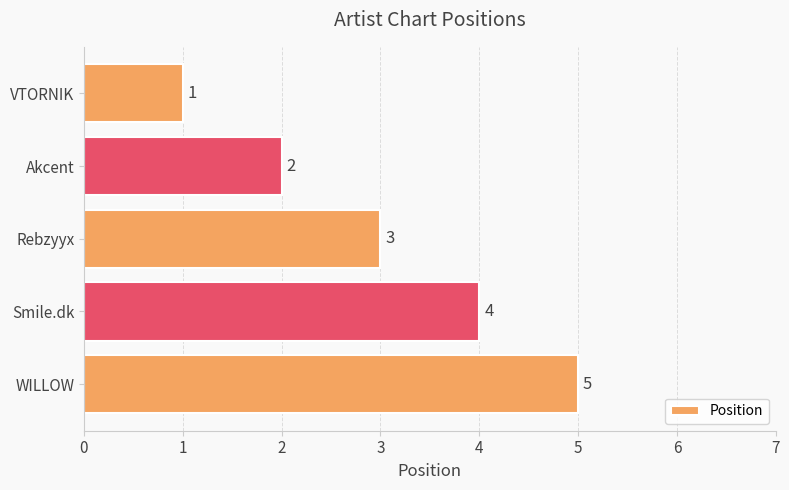

How many series are shown in this chart?

1